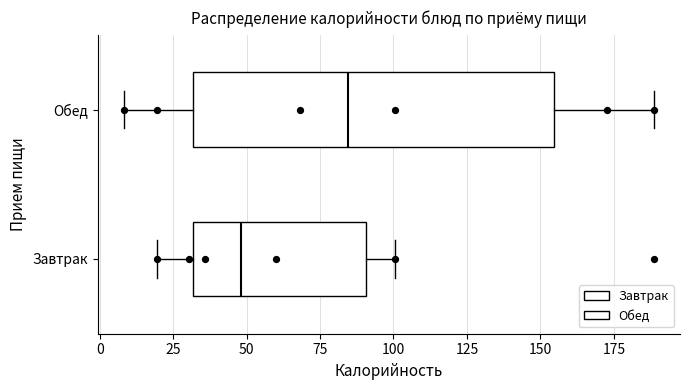

Reading bottom to top, transcribe this box plot: for each box, give where its median line is, the range the box spans, and where its two whiskers end, as read against the x-axis. The values are not printed on the chart, so give them approximately, as read against the axis.

Завтрак: median 50, box 30 to 90, whiskers 20 to 100
Обед: median 85, box 30 to 155, whiskers 10 to 190